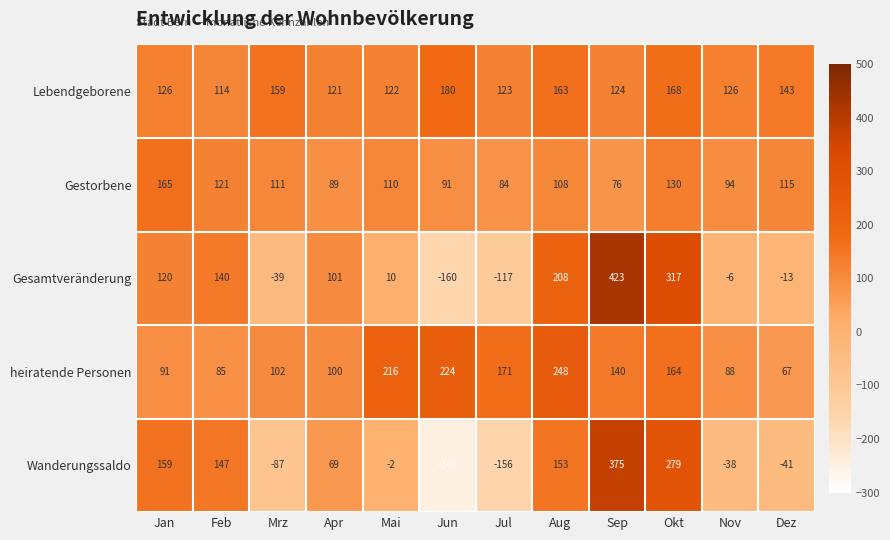

What is the total value across all series at Sep?

1138